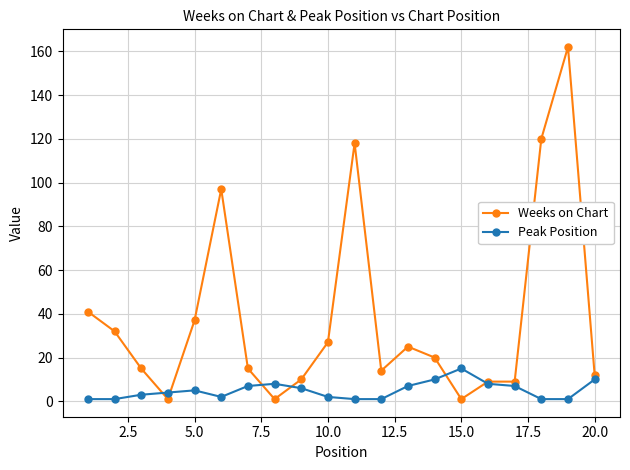

List the series in order of their peak value, lowest first.

Peak Position, Weeks on Chart